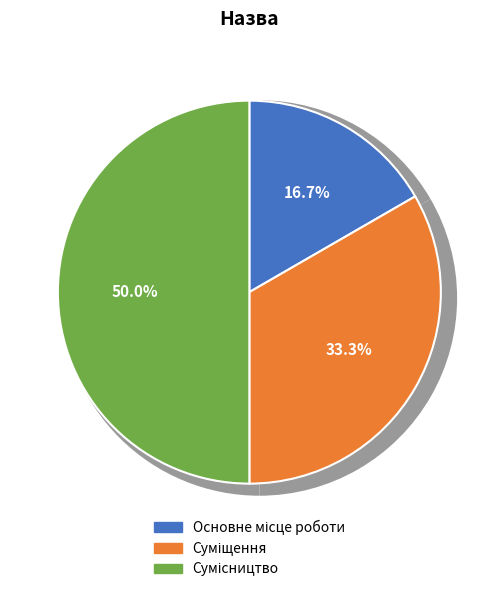

Is it true that Основне місце роботи is 27% of the pie?

False